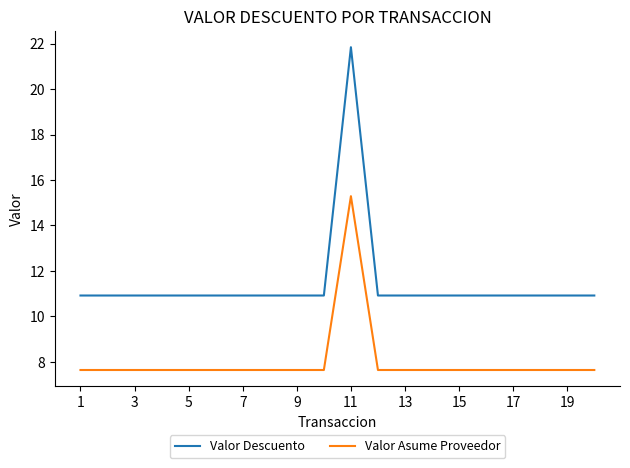

How many distinct data groups are displayed?

2